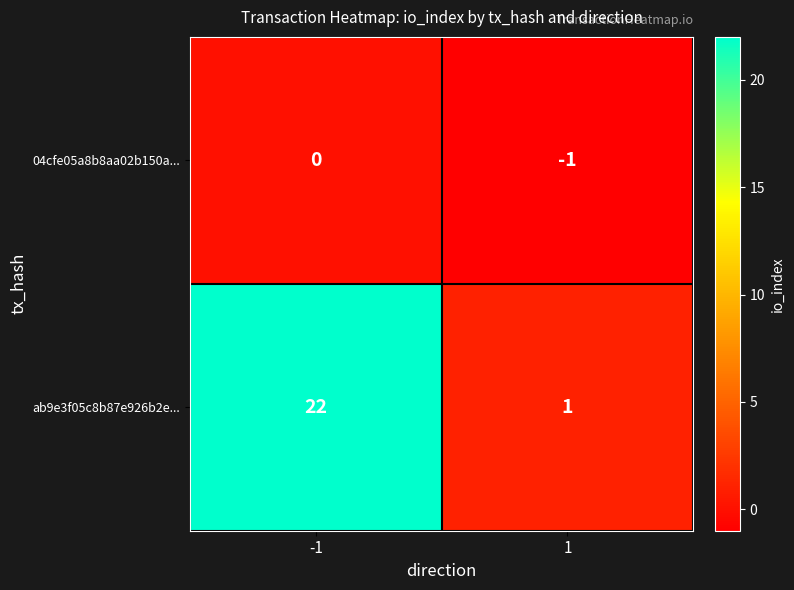

How many categories are shown in the chart?

2